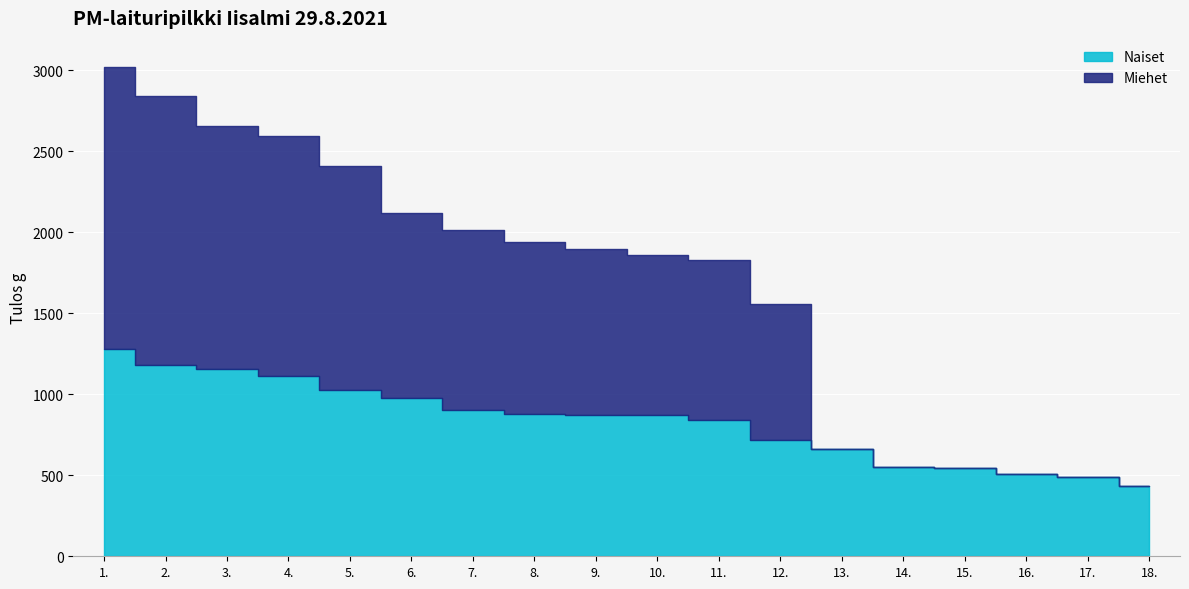

After their last crossing, which series has the higher values: Miehet or Naiset?

Naiset